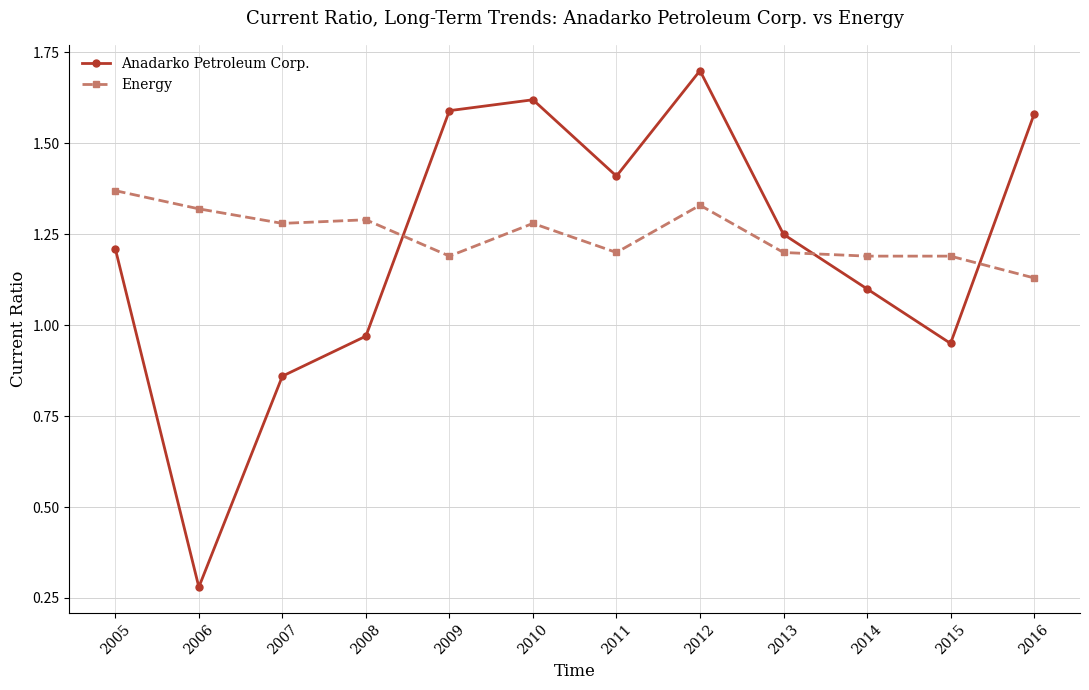

Which series has the largest range (max minus min)?

Anadarko Petroleum Corp.